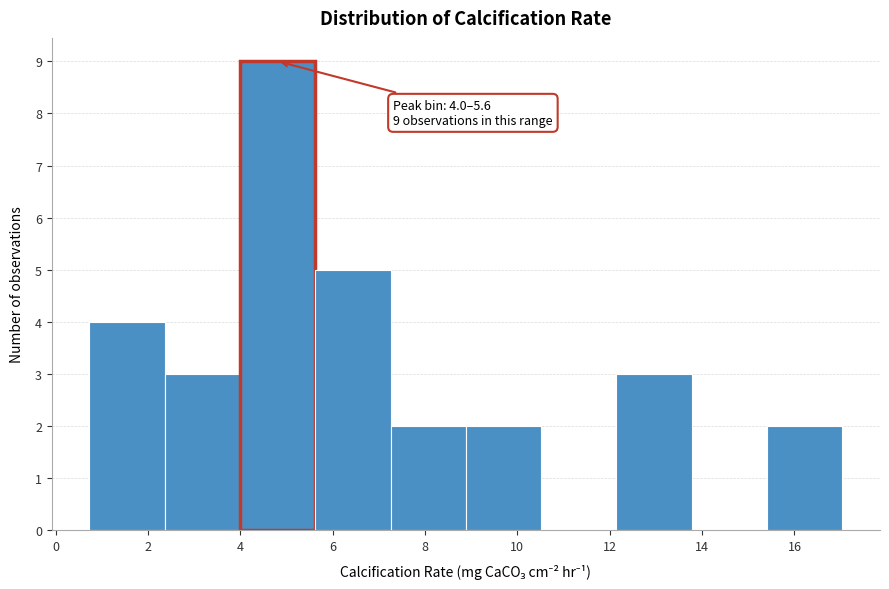

Over which range of the x-axis is the bar tallest?

4.0 to 5.6